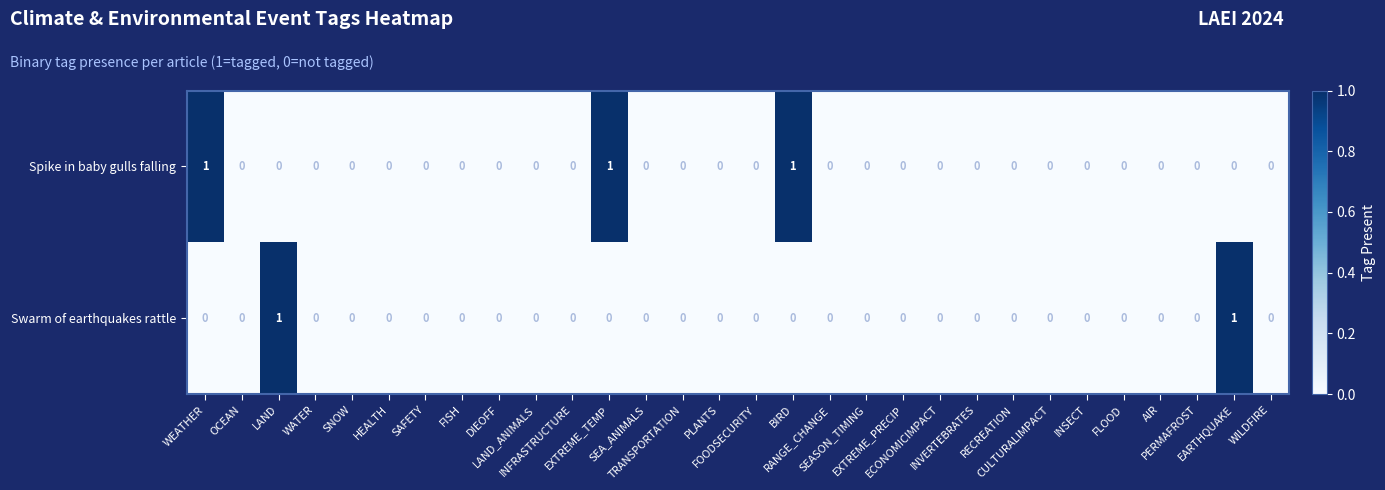

What is the sum of all Spike in baby gulls falling values?

3